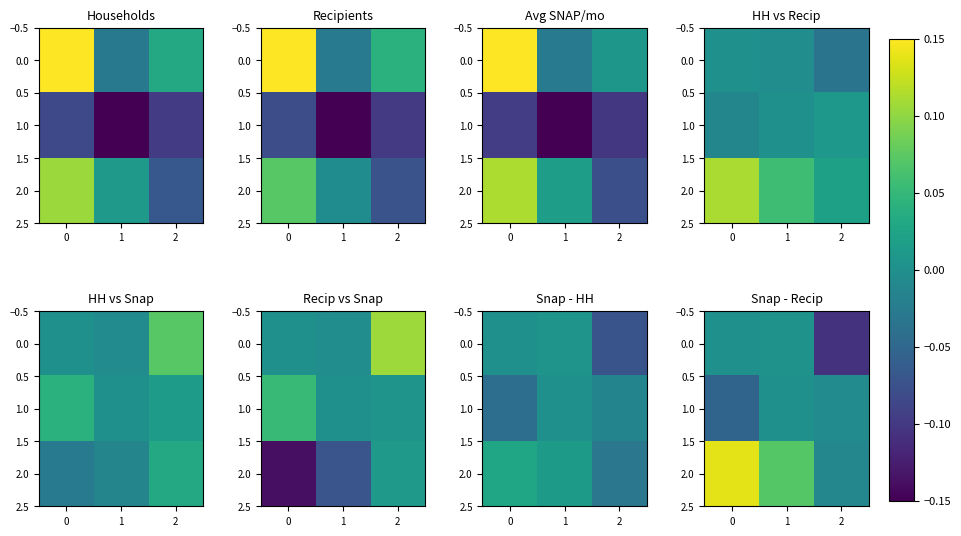

At how many categories does at least one series exceed 0?

2